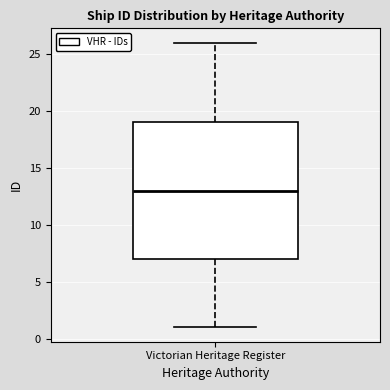

Transcribe this box plot: give where the median line is, the range the box spans, and where the two whiskers end, as read against the y-axis. The values are not printed on the chart, so give them approximately, as read against the axis.

median 13, box 7 to 19, whiskers 1 to 26